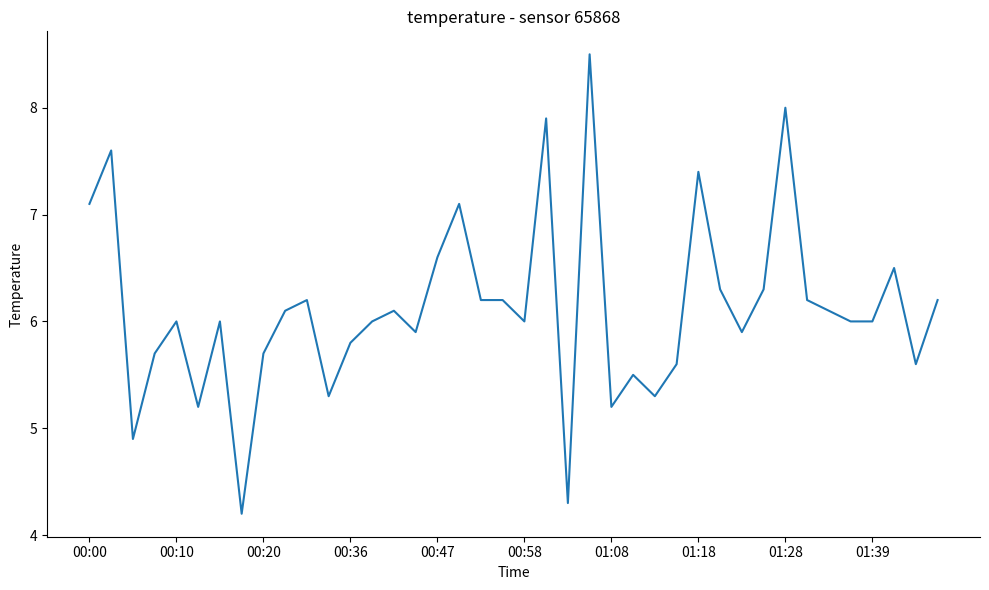

What is the maximum value shown in the chart?

8.5